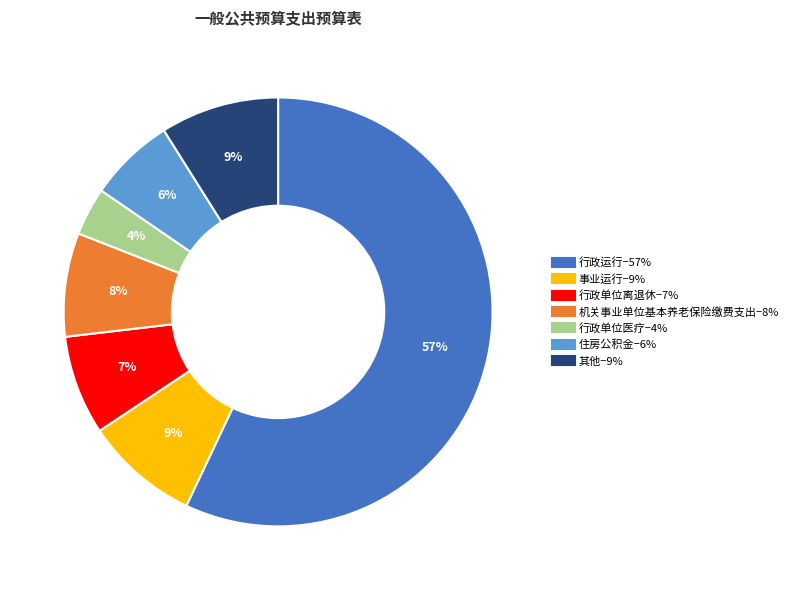

How many slices are in this pie chart?

7